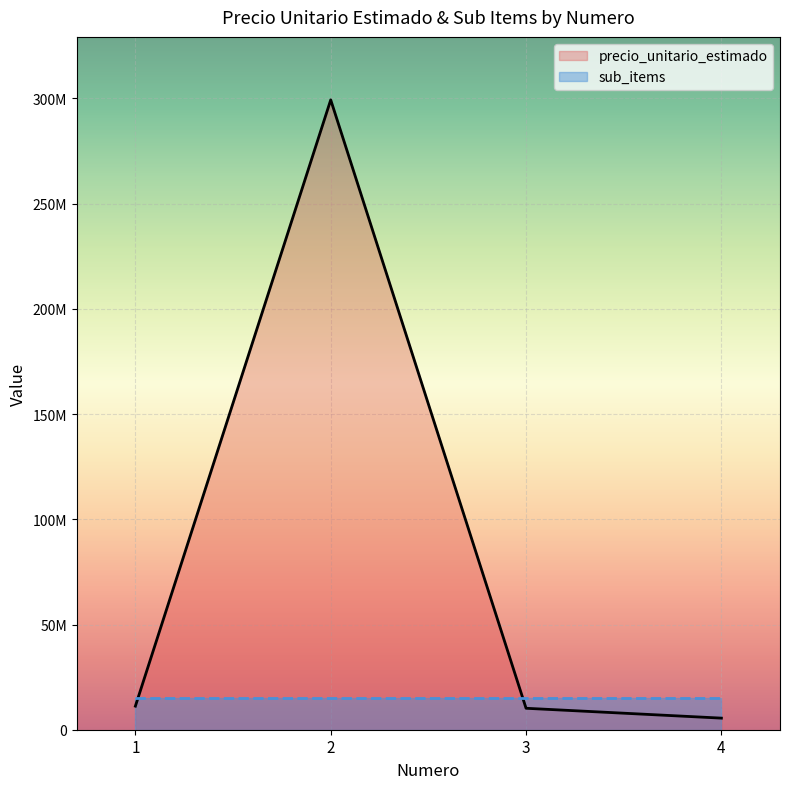

What is the difference between the highest and lowest values at 3?

4771580